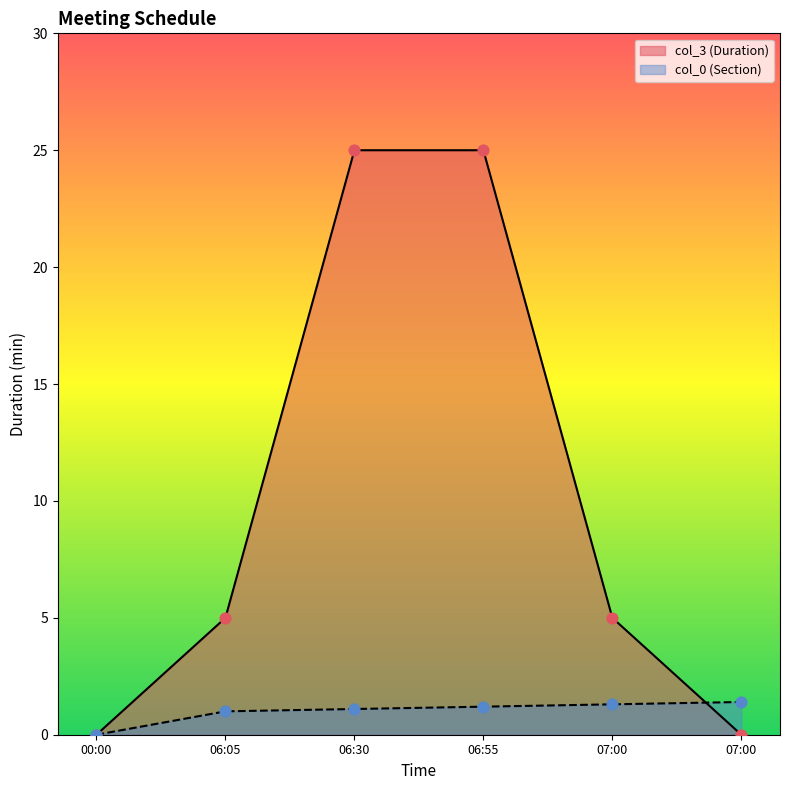

What is the total value across all series at 06:55?

26.2